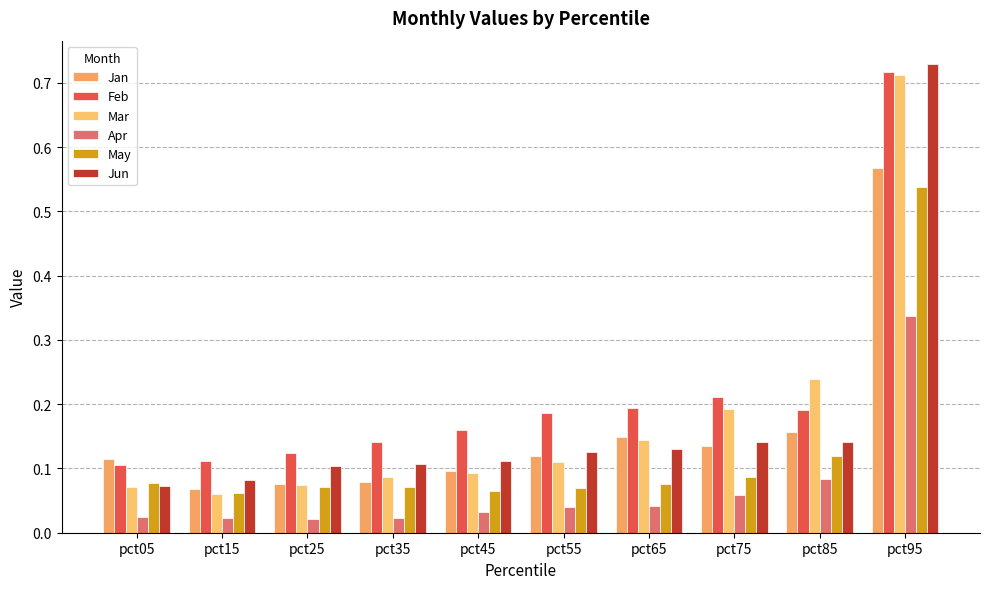

Rank the series at pct75 from lowest to highest value.

Apr, May, Jan, Jun, Mar, Feb